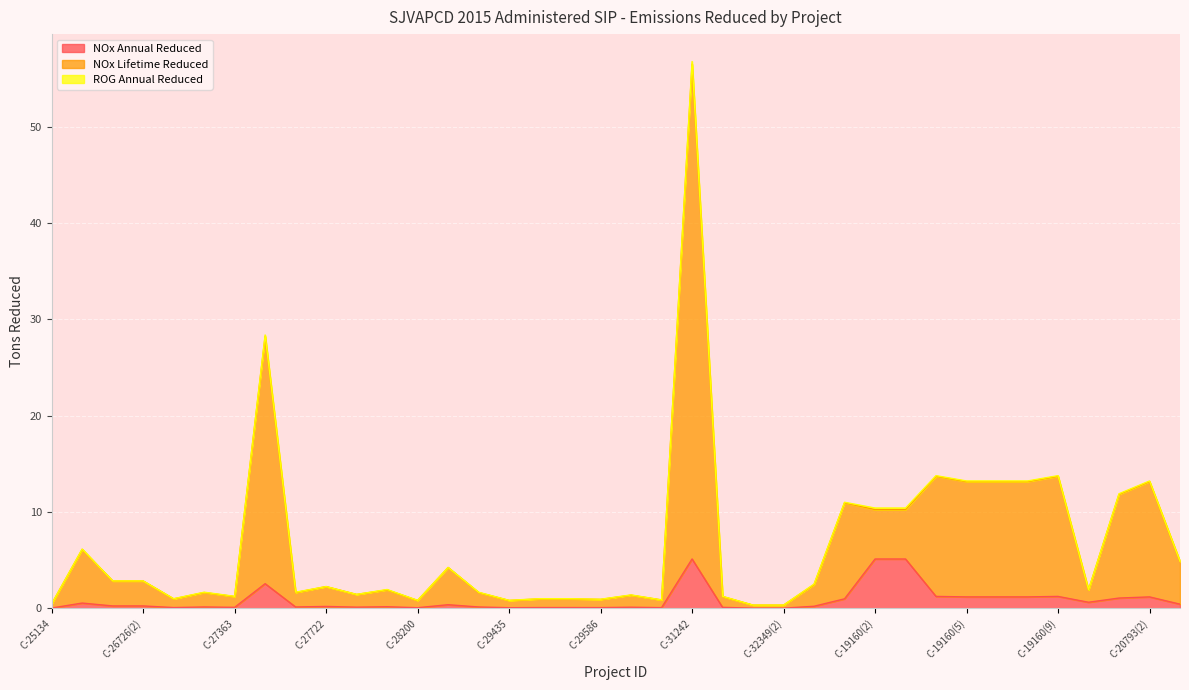

What is the sum of the NOx Annual Reduced values at C-25134 and C-19160(5)?

1.2